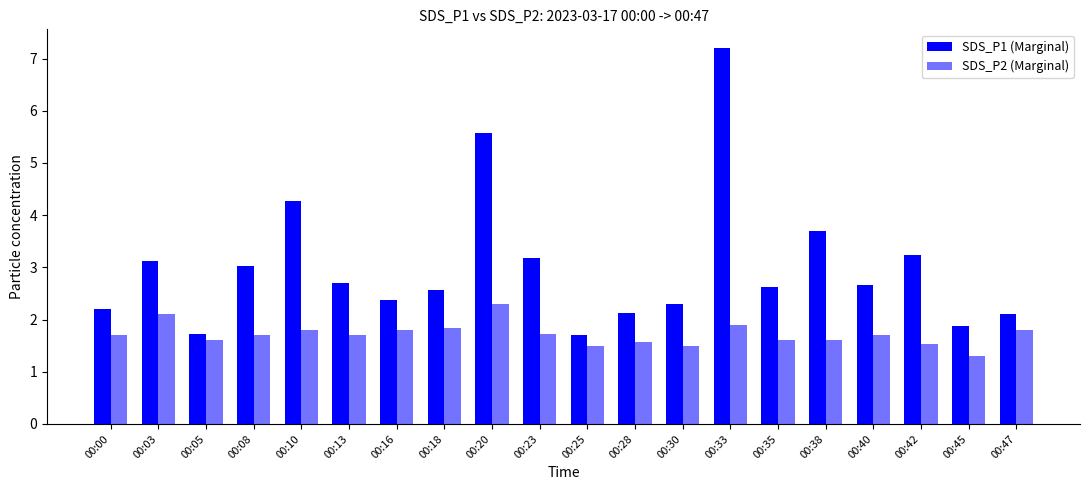

How many series are shown in this chart?

2